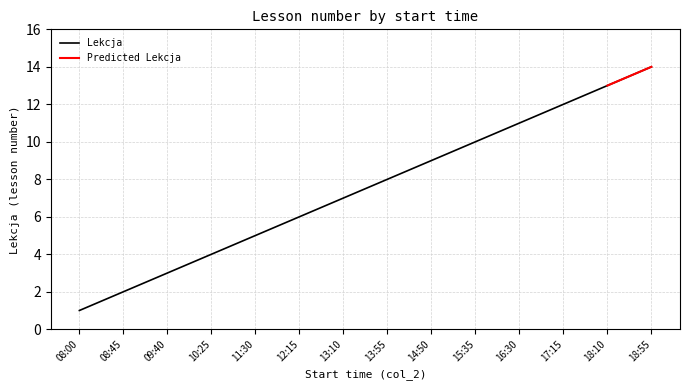

True or false: the data shows 1 at 08:00.

True